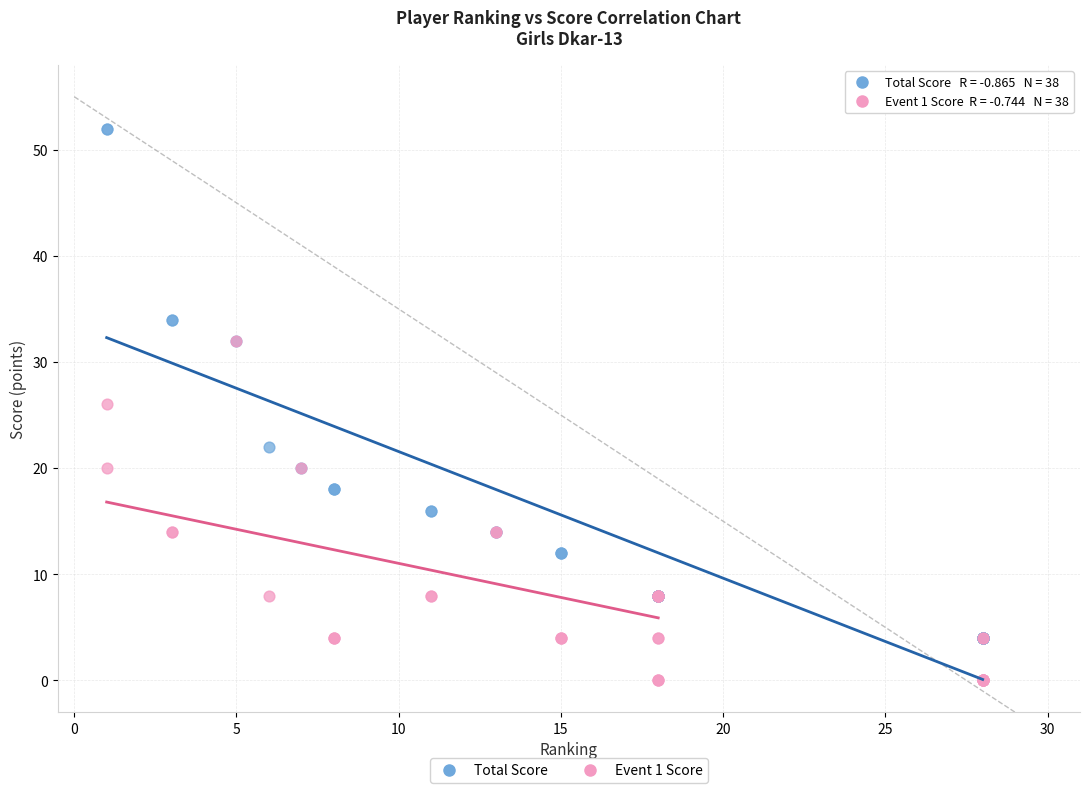

In the Total Score series, what Y value is closest to 28?

32